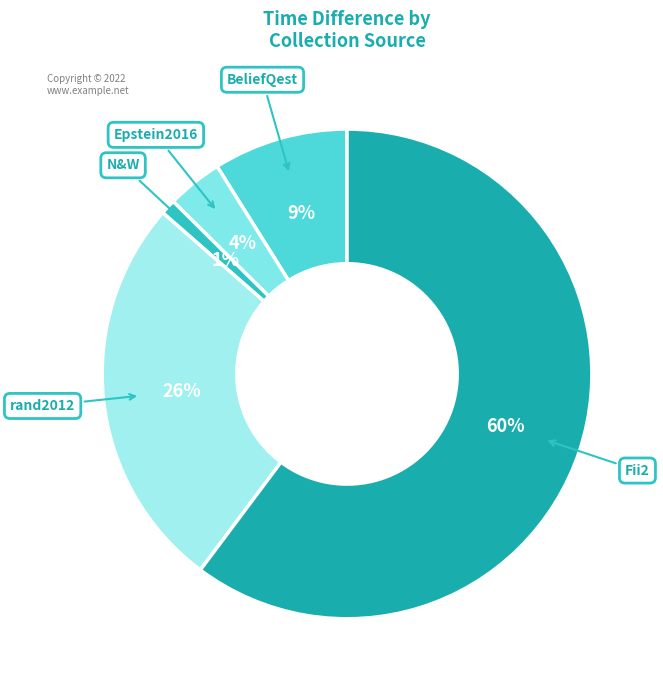

To the nearest percent, what is the average slice percentage?

20%